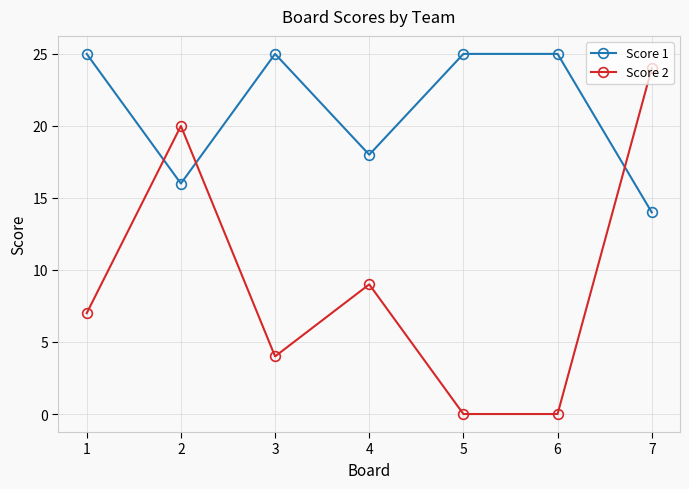

True or false: Score 2 and Score 1 cross at least once.

True